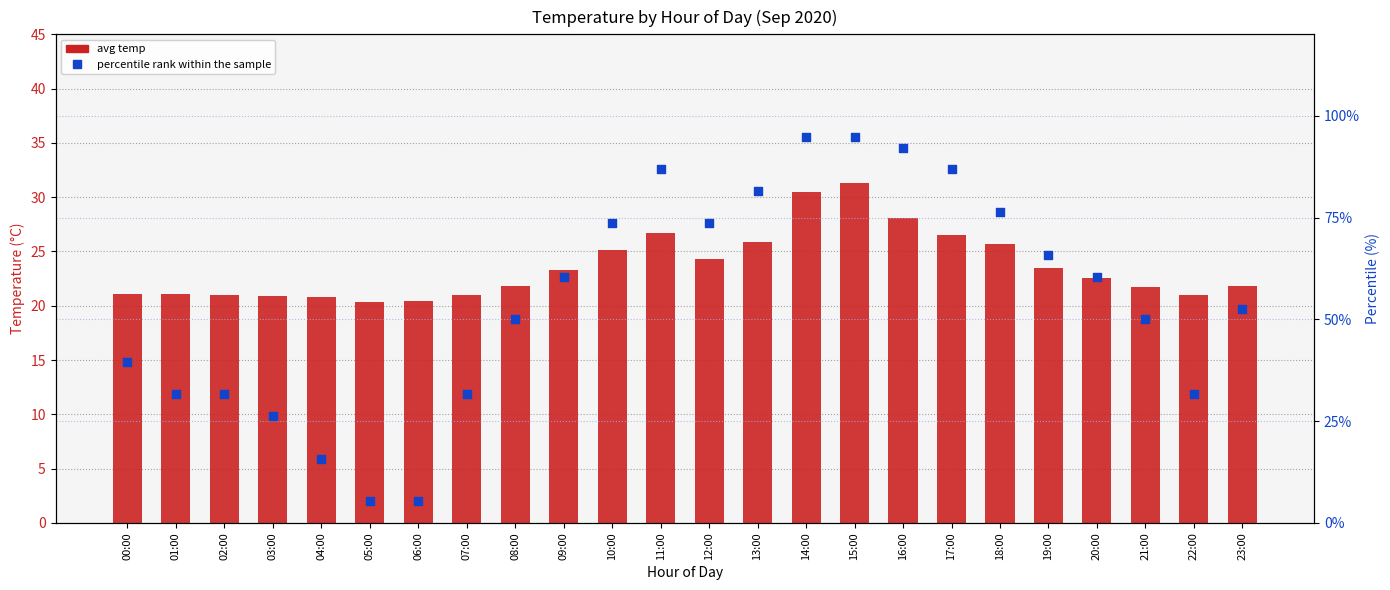

Is the value of percentile rank within the sample at 20:00 greater than the value of avg temp at 01:00?

Yes